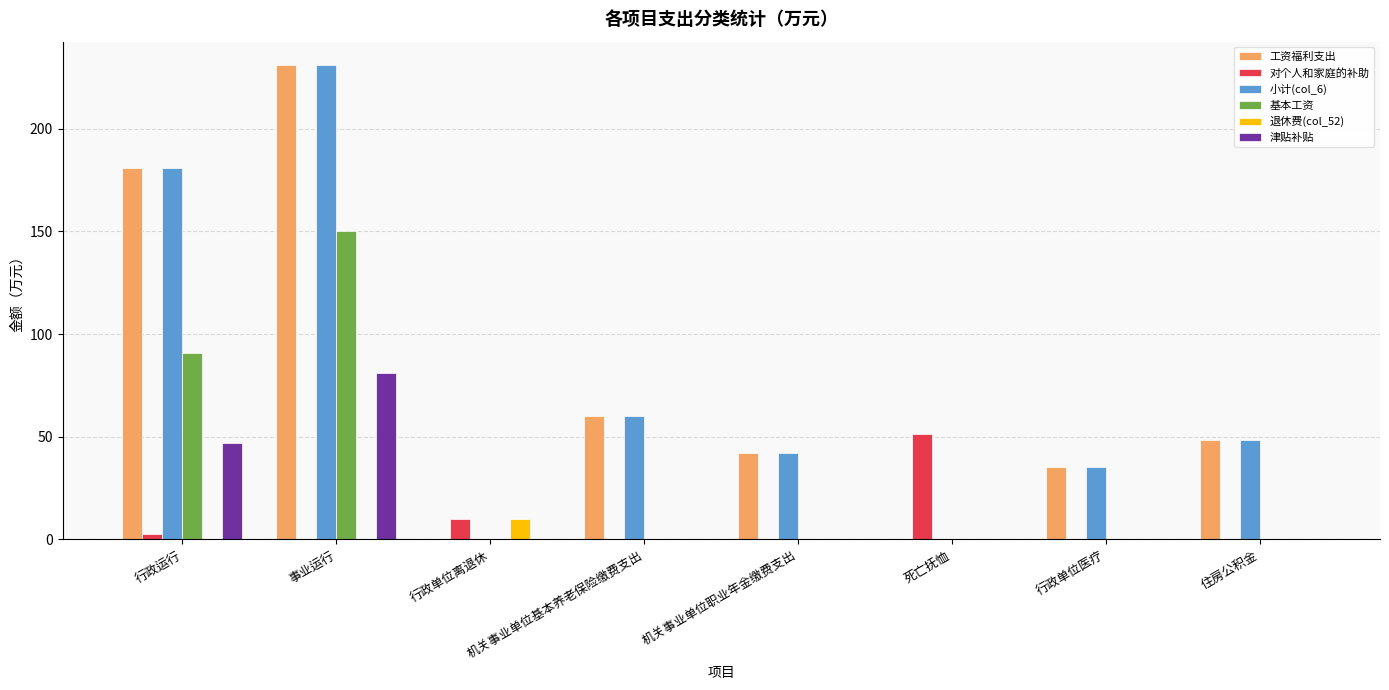

What is the highest value of the 津贴补贴 series?

80.9